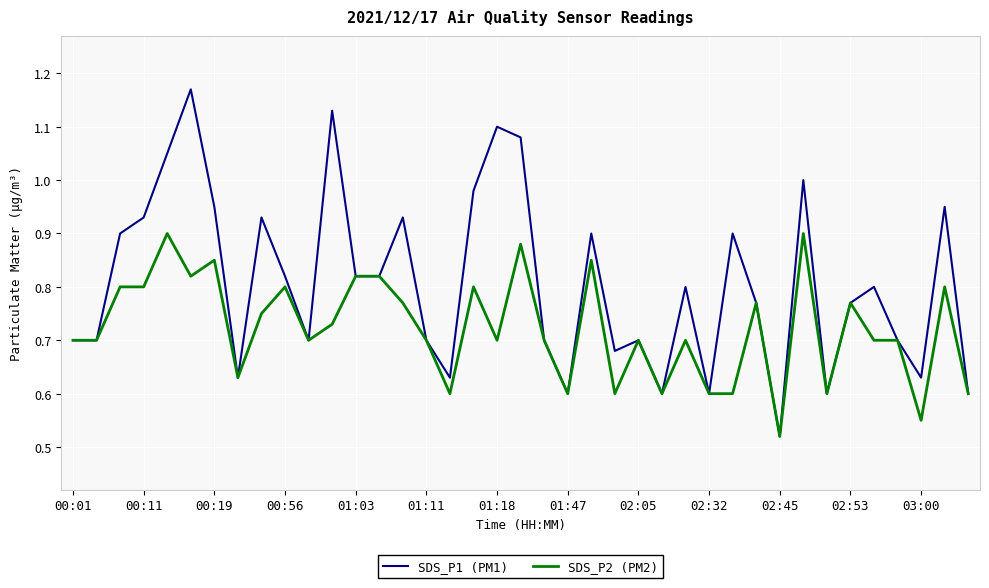

Which series has the largest total across all categories?

SDS_P1 (PM1)